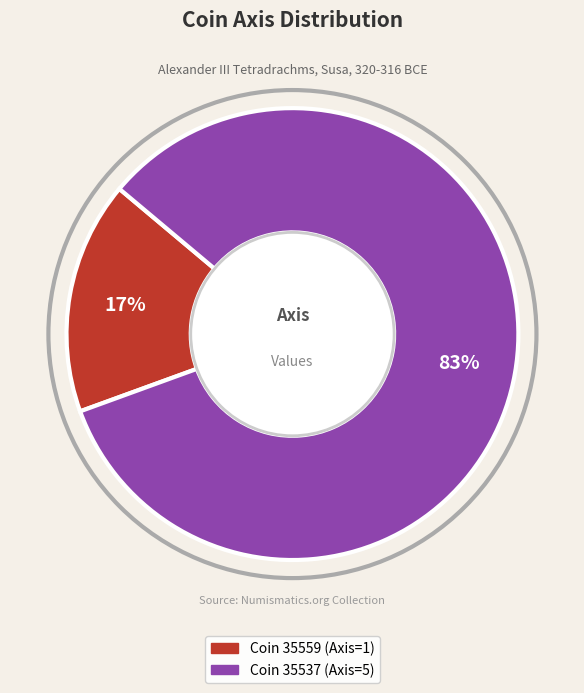

Is there a majority slice in this chart?

Yes